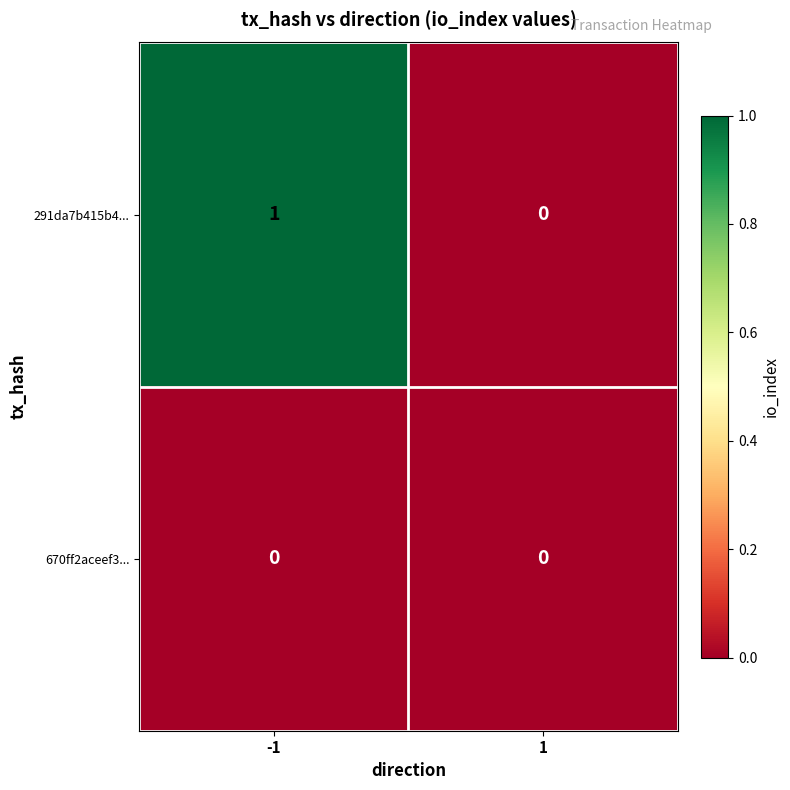

Which series has the largest total across all categories?

291da7b415b4...